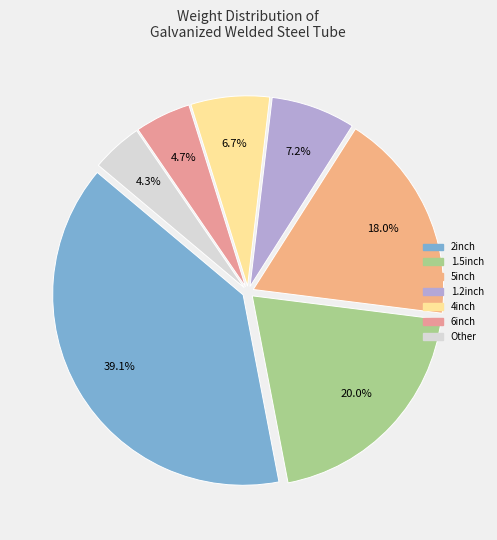

Does any single category account for the majority?

No